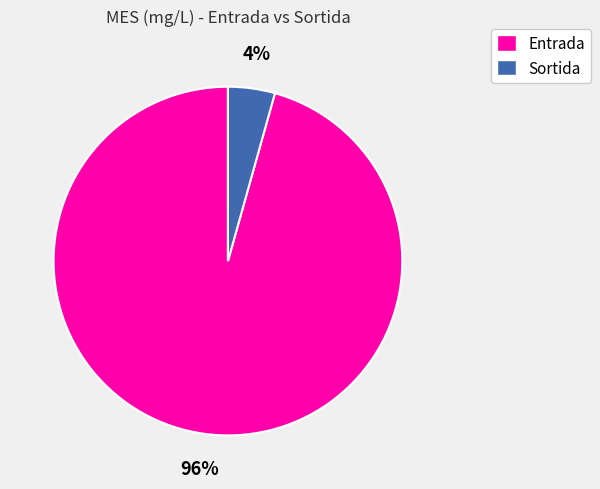

Count the number of slices in the pie.

2